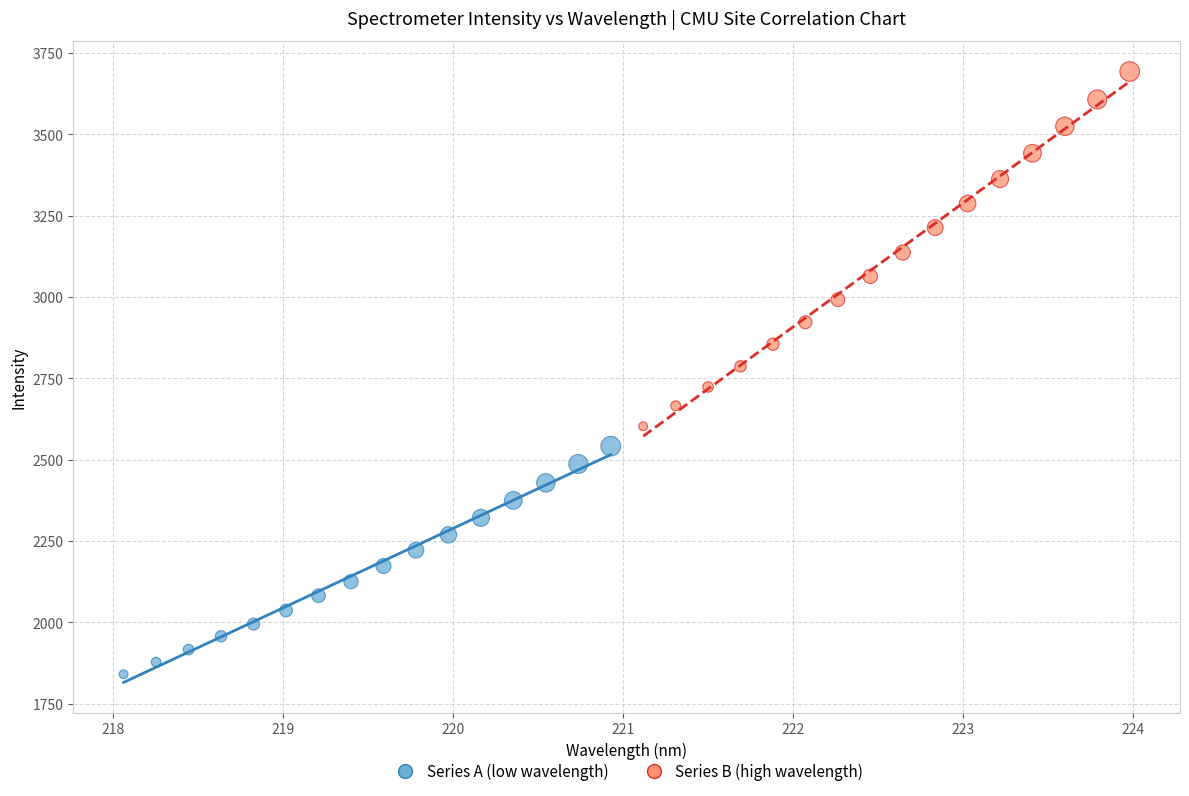

Which series contains the highest Y value?

Series B (high wavelength)